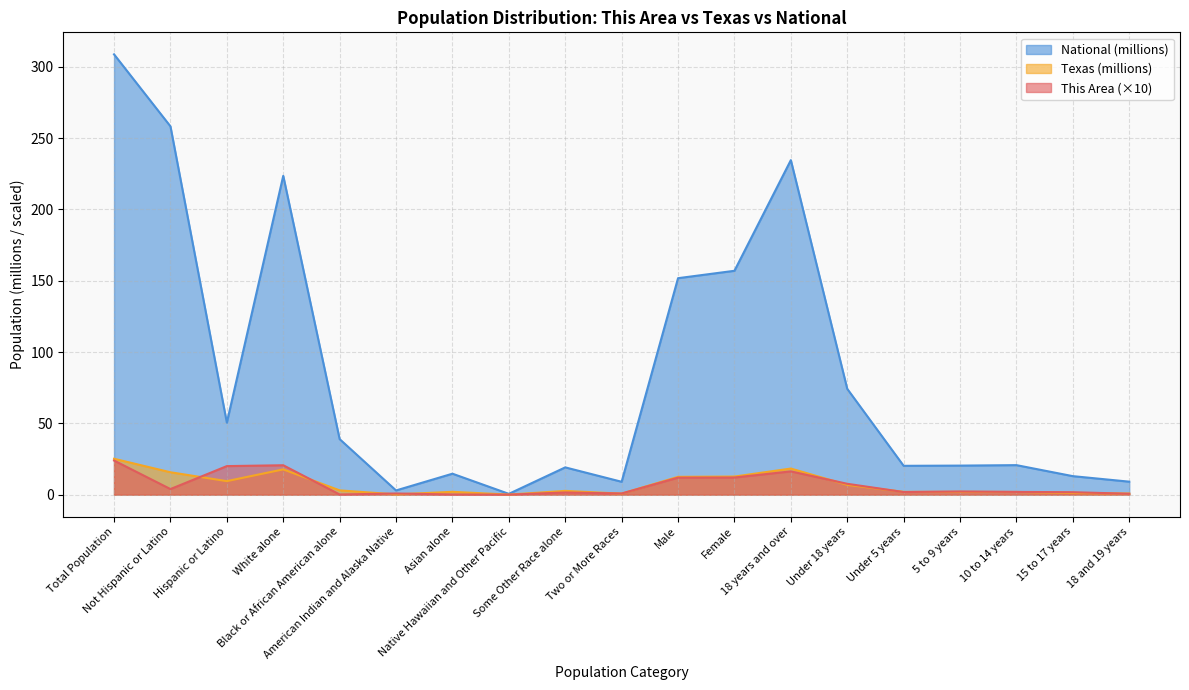

At which category is the sum across all series the highest?

Total Population